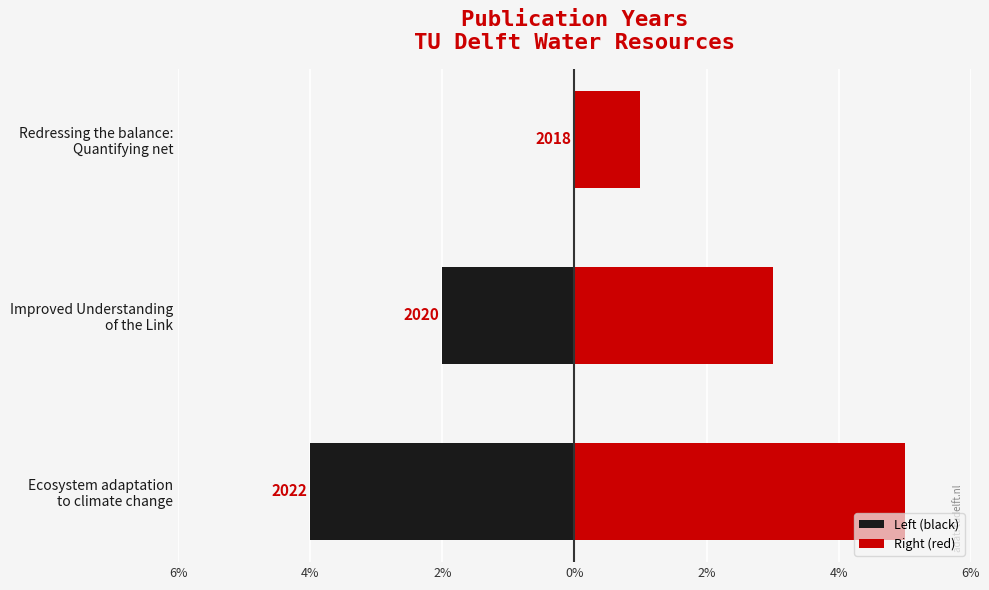

Rank the series by their maximum value, from lowest to highest.

Left (black), Right (red)